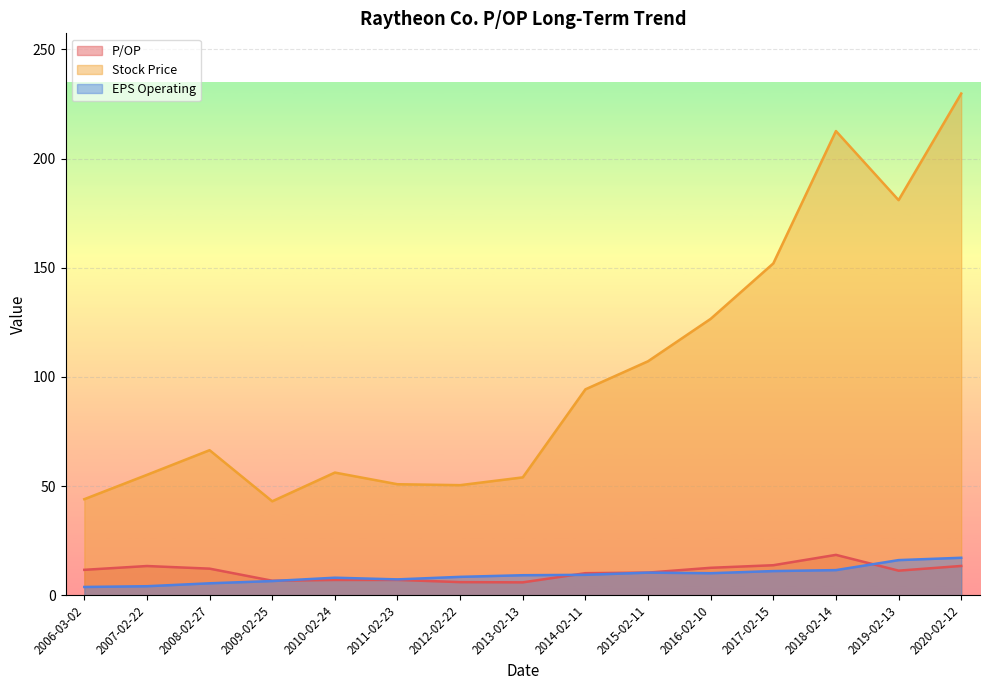

Does the chart display data point markers on the line(s)?

No